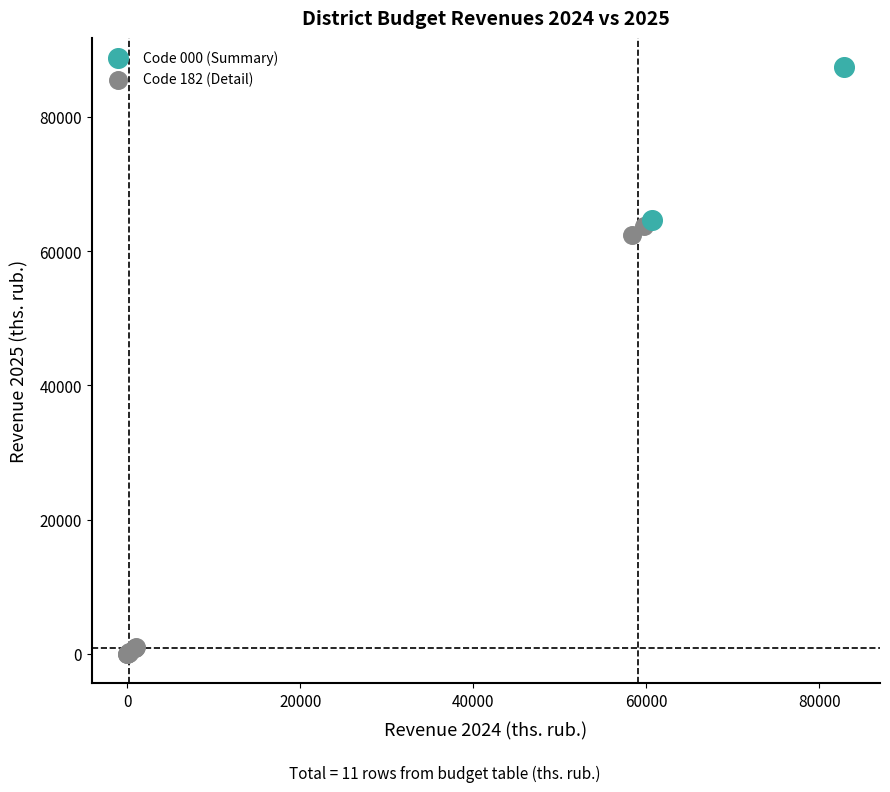

What are all the series names shown in the legend?

Code 000 (Summary), Code 182 (Detail)